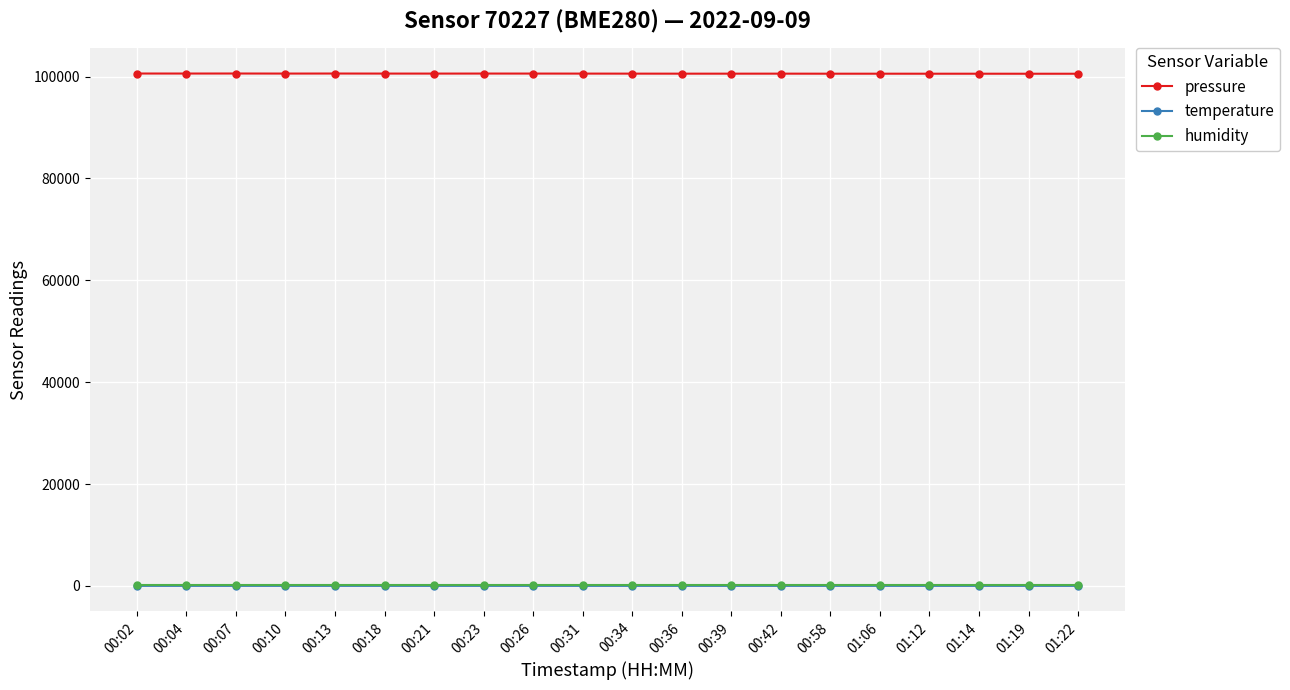

What is the minimum value shown in the chart?

14.1